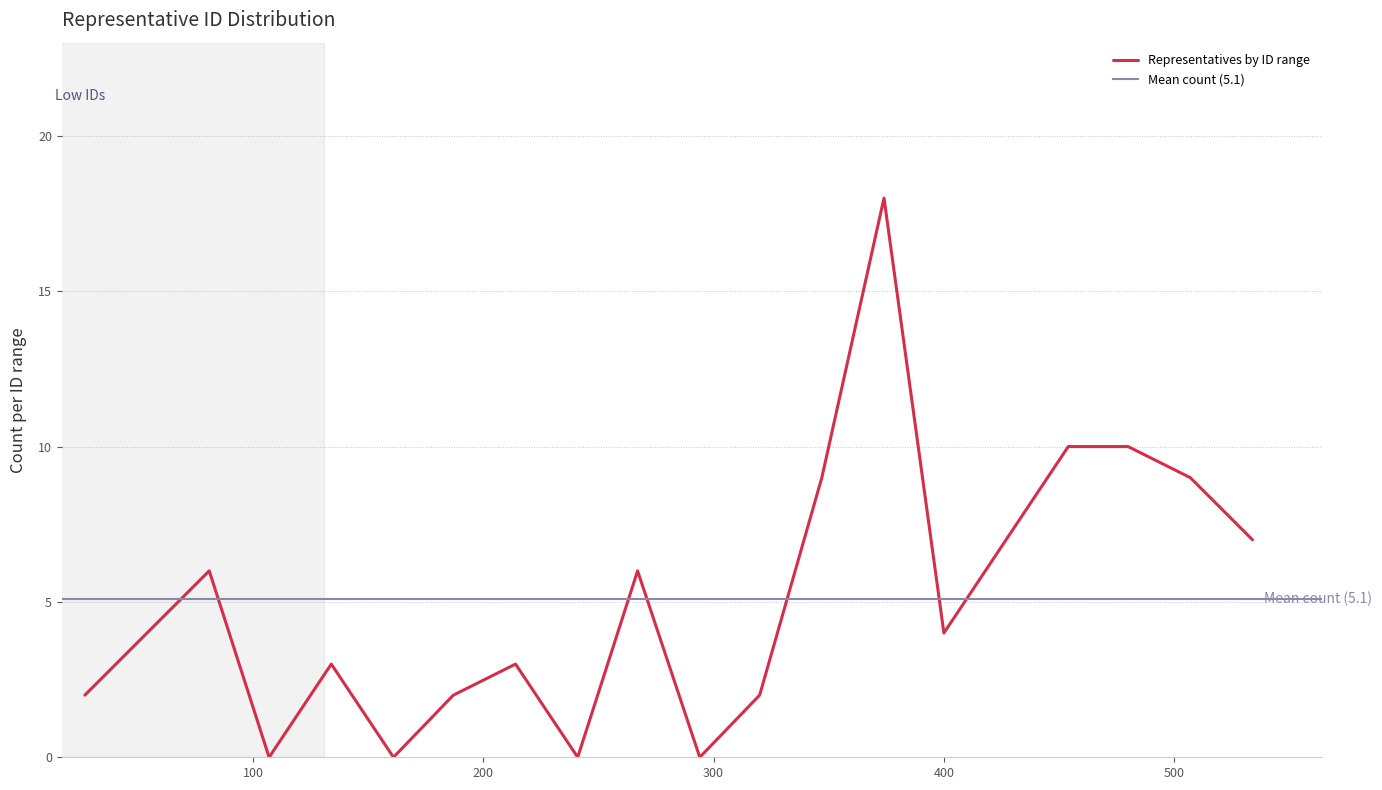

What is the maximum value for Representatives by ID range?

18